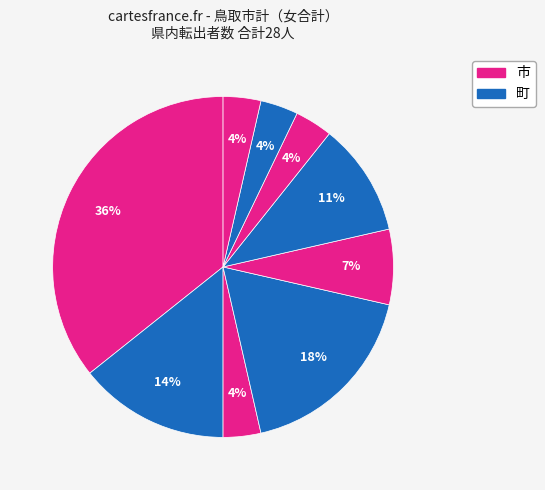

To the nearest percent, what is the difference between the largest and smallest slice percentages?

32%